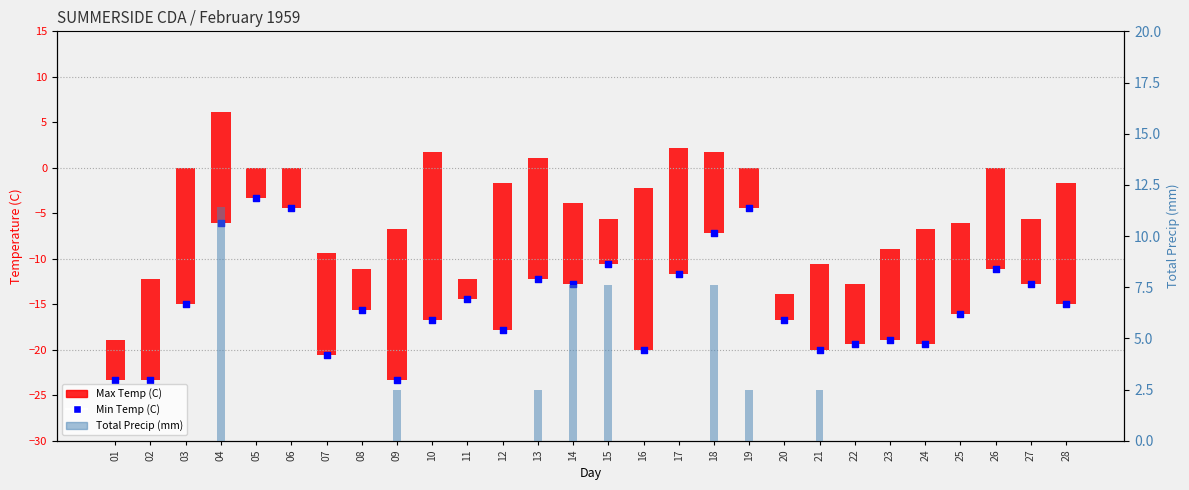

Which series reaches the maximum Y coordinate?

Total Precip (mm)